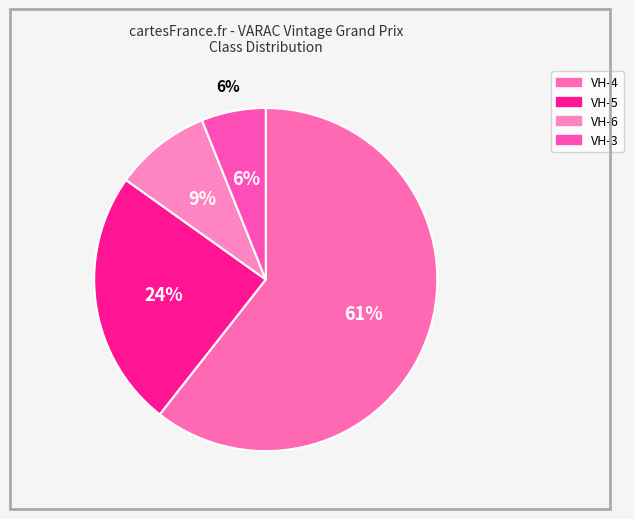

Which has a higher value, VH-3 or VH-5?

VH-5